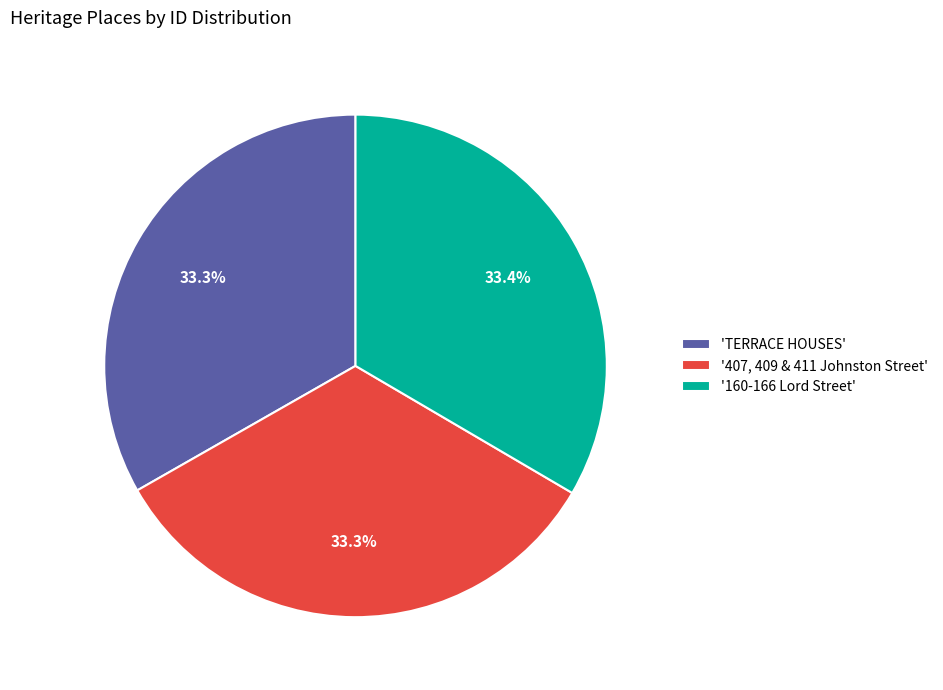

Is 'TERRACE HOUSES' the majority of the pie?

No